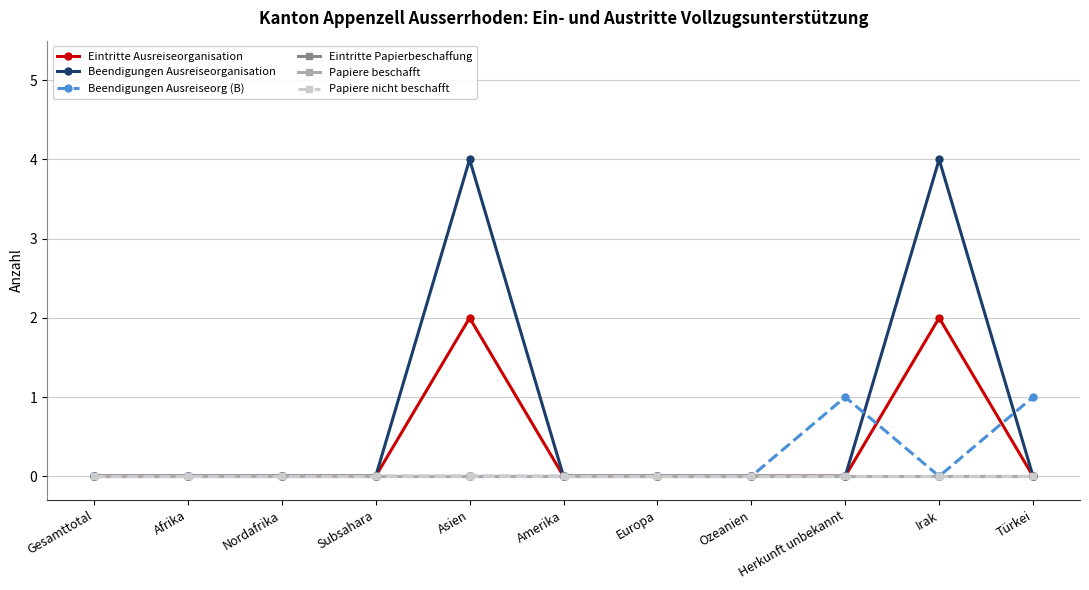

What position from the left is Subsahara?

4